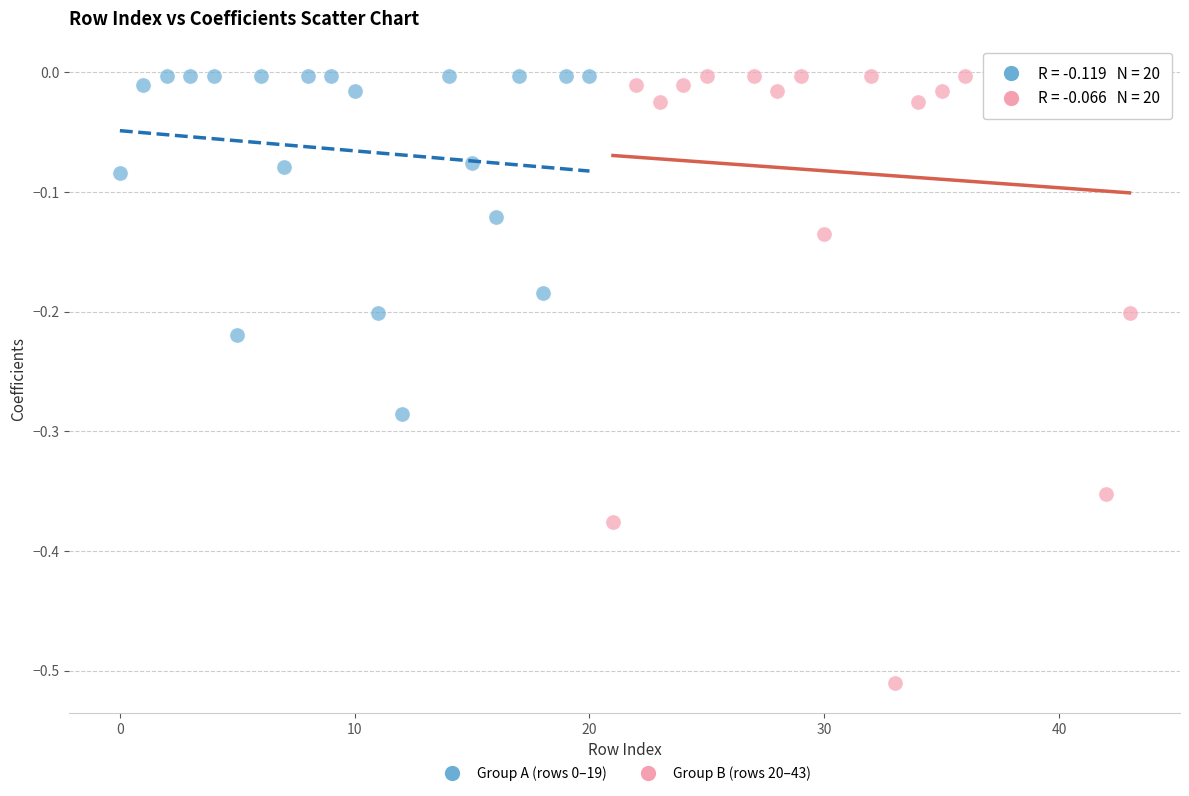

Which series reaches the minimum Y coordinate?

Group B (rows 20–43)